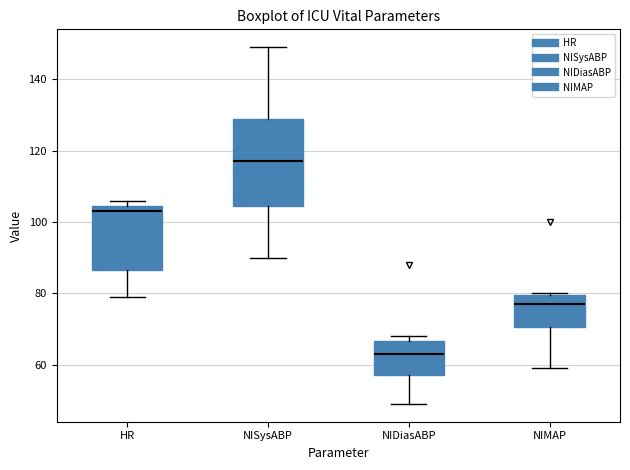

Which box has the lowest median line?

NIDiasABP